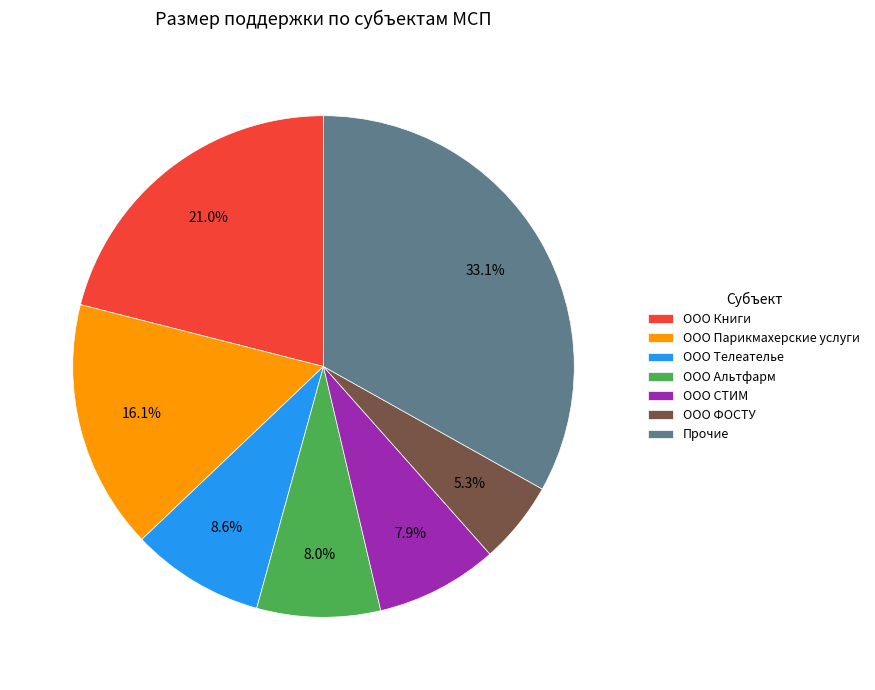

Count the number of slices in the pie.

7